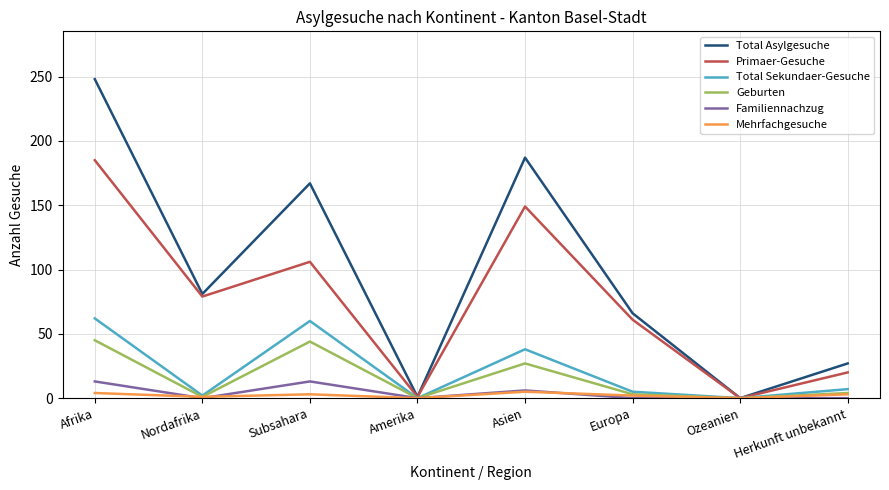

Where is Familiennachzug nearest to the value 6?

Asien